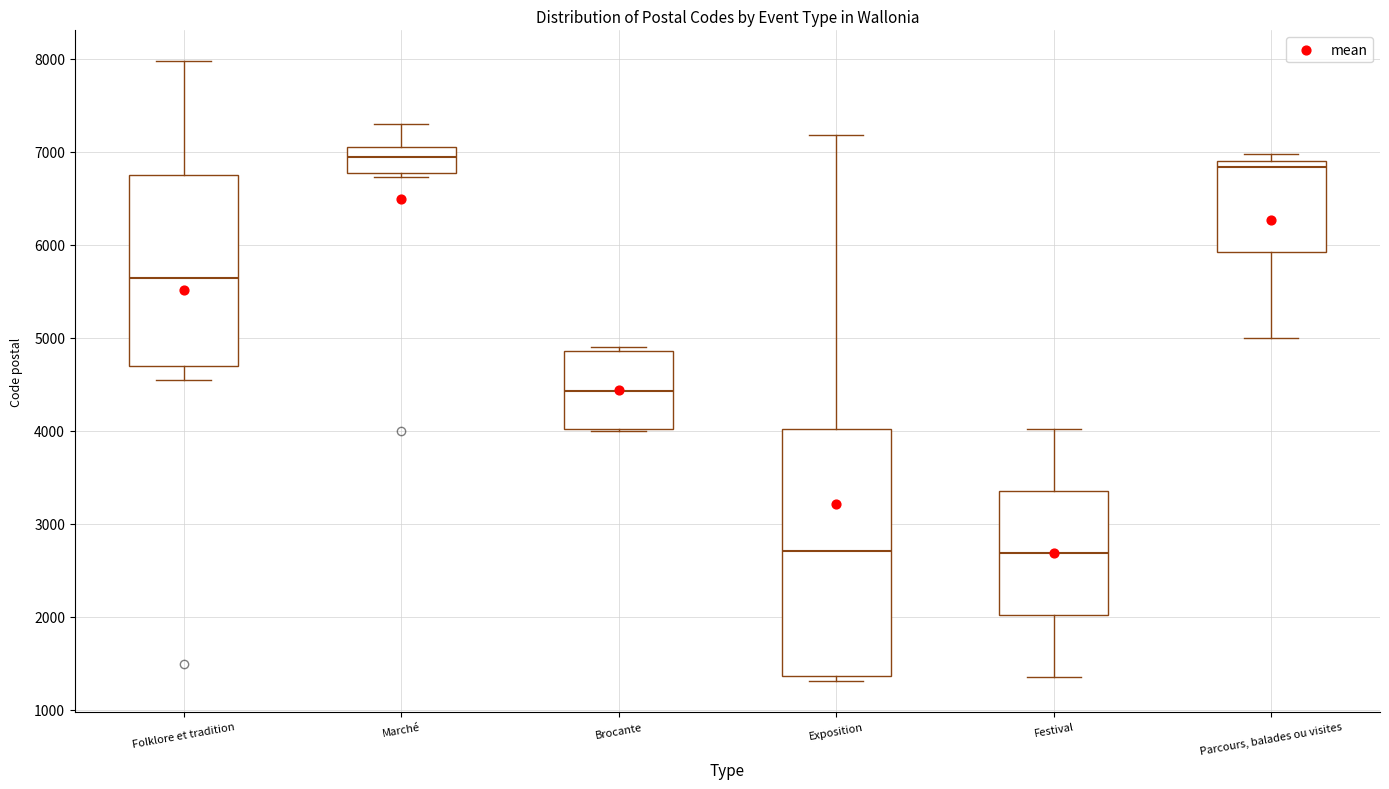

Where does the median line of the box for Parcours, balades ou visites sit on the y-axis? The values are not printed on the chart, so give them approximately, as read against the axis.

6800